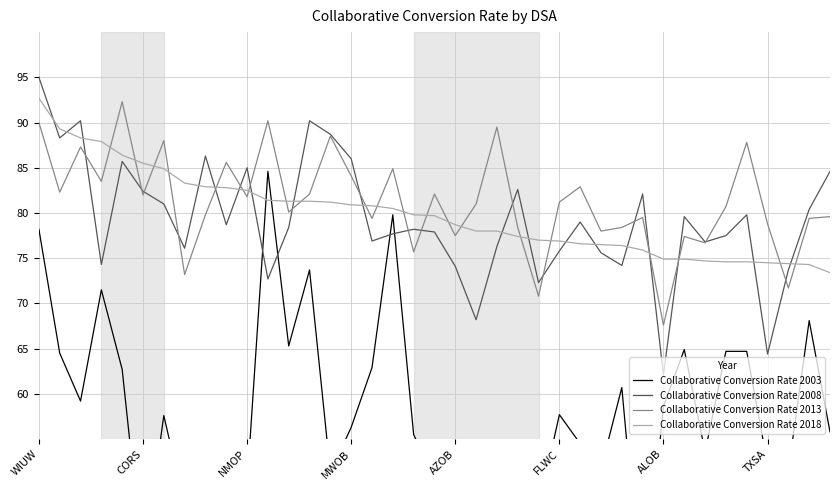

What is the maximum value for Collaborative Conversion Rate 2018?

92.7